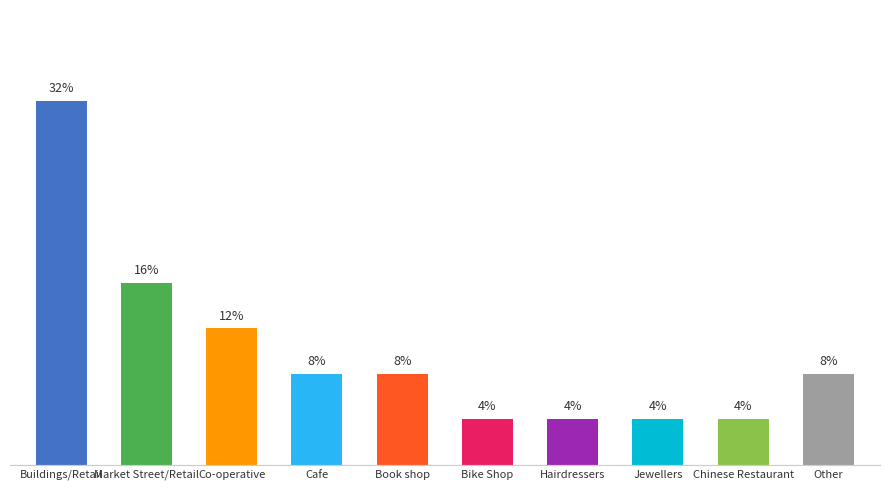

Which has a higher value, Jewellers or Buildings/Retail?

Buildings/Retail